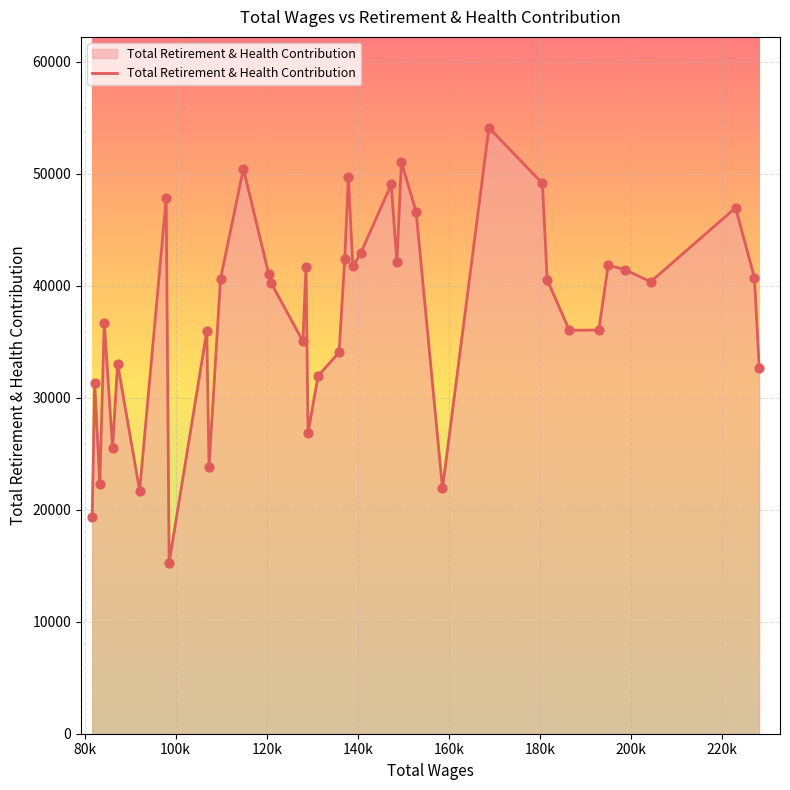

What is the difference between the maximum and minimum values?

38845